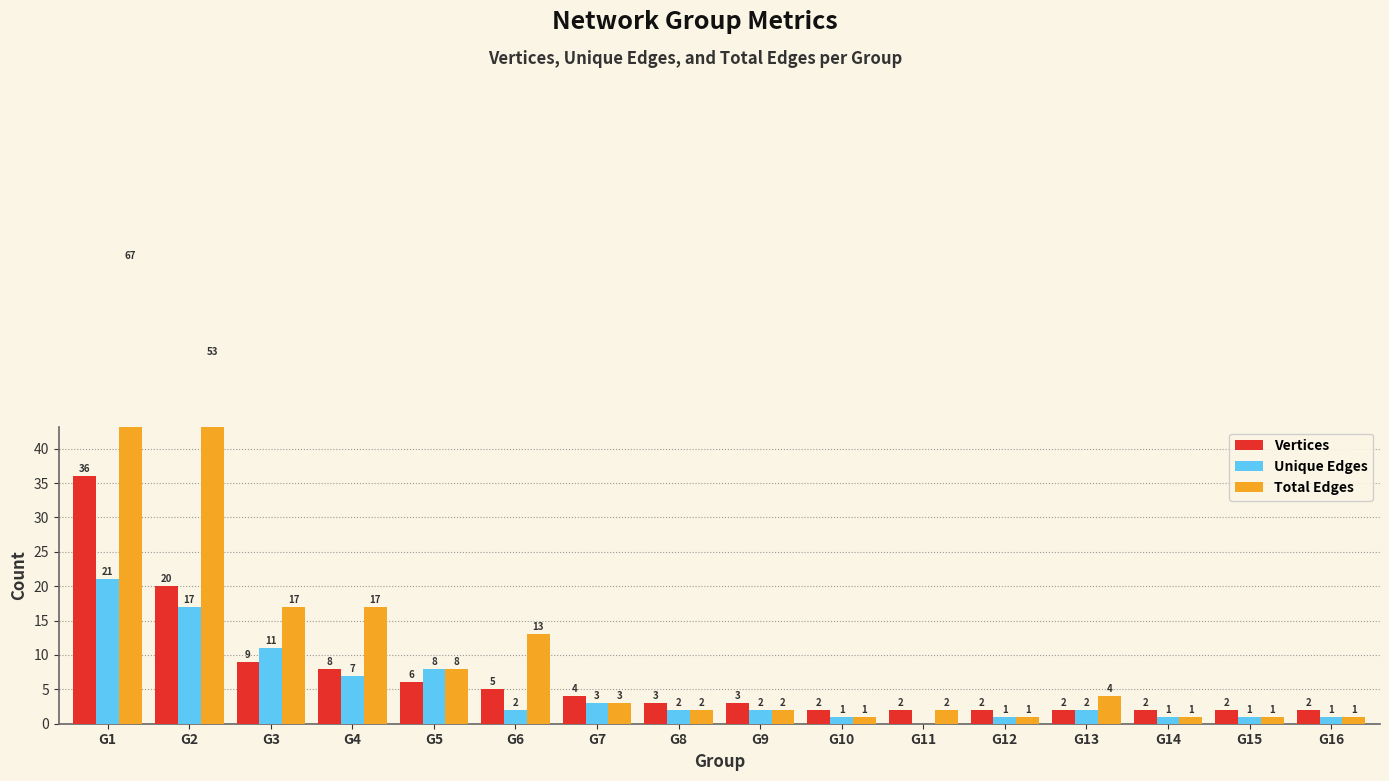

What value does the Total Edges series have at G6?

13